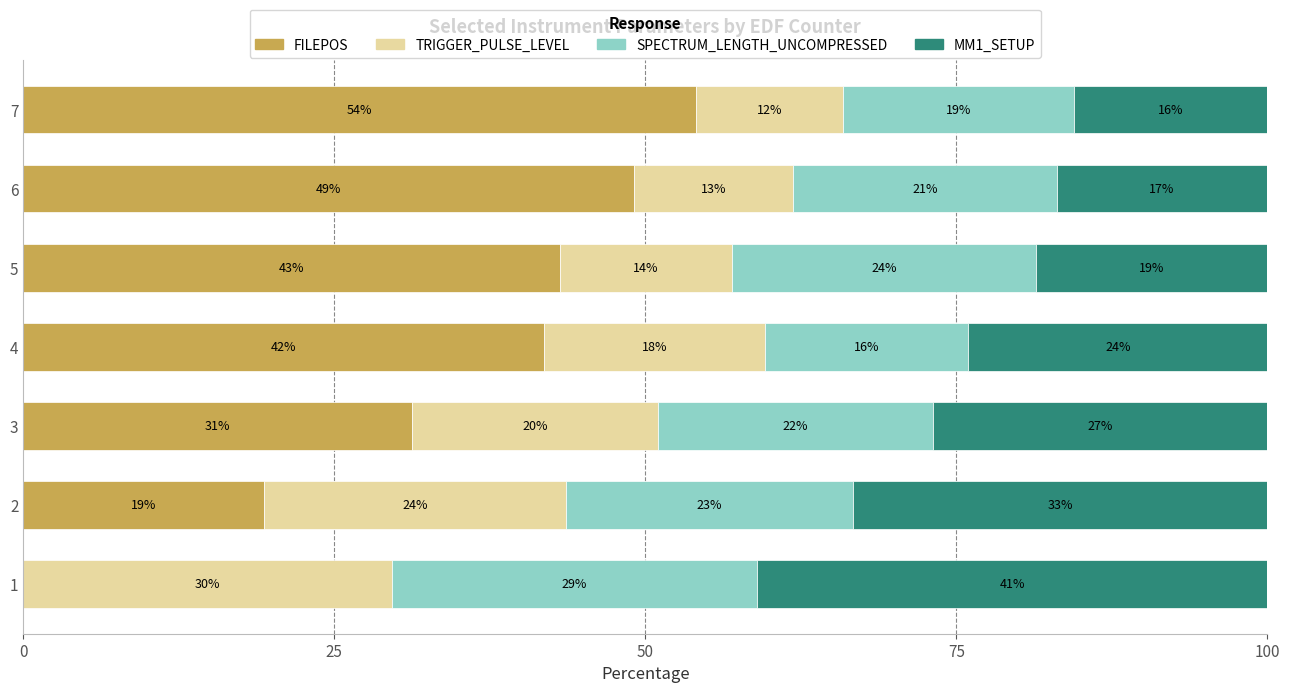

What are all the series names shown in the legend?

FILEPOS, TRIGGER_PULSE_LEVEL, SPECTRUM_LENGTH_UNCOMPRESSED, MM1_SETUP